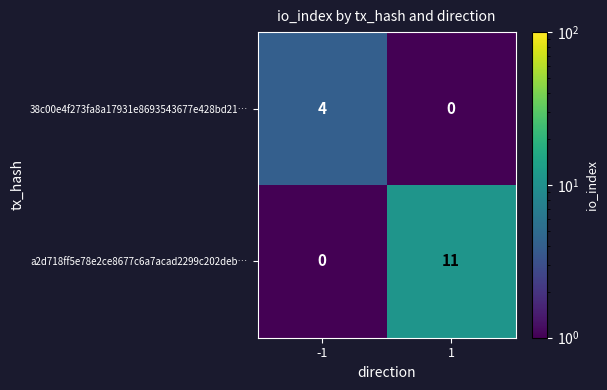

What is the difference between the highest and lowest values at 1?

11